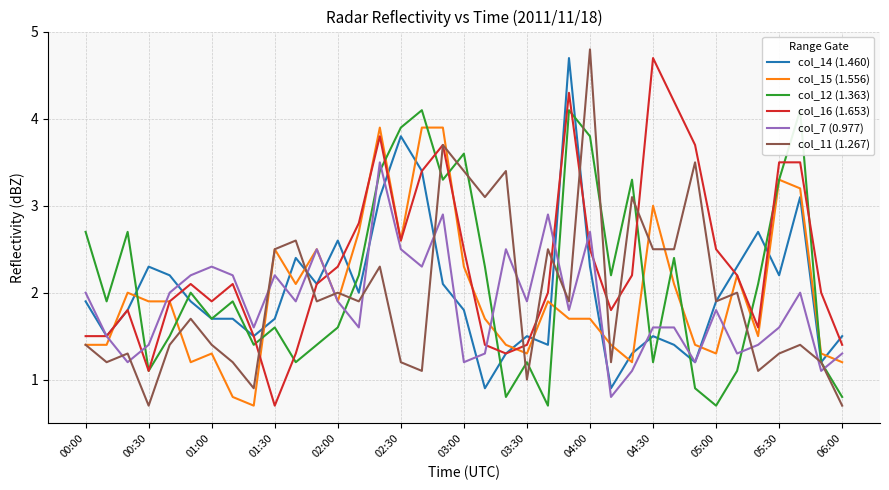

Which series ends up on top after the final intersection of col_14 (1.460) and col_16 (1.653)?

col_14 (1.460)